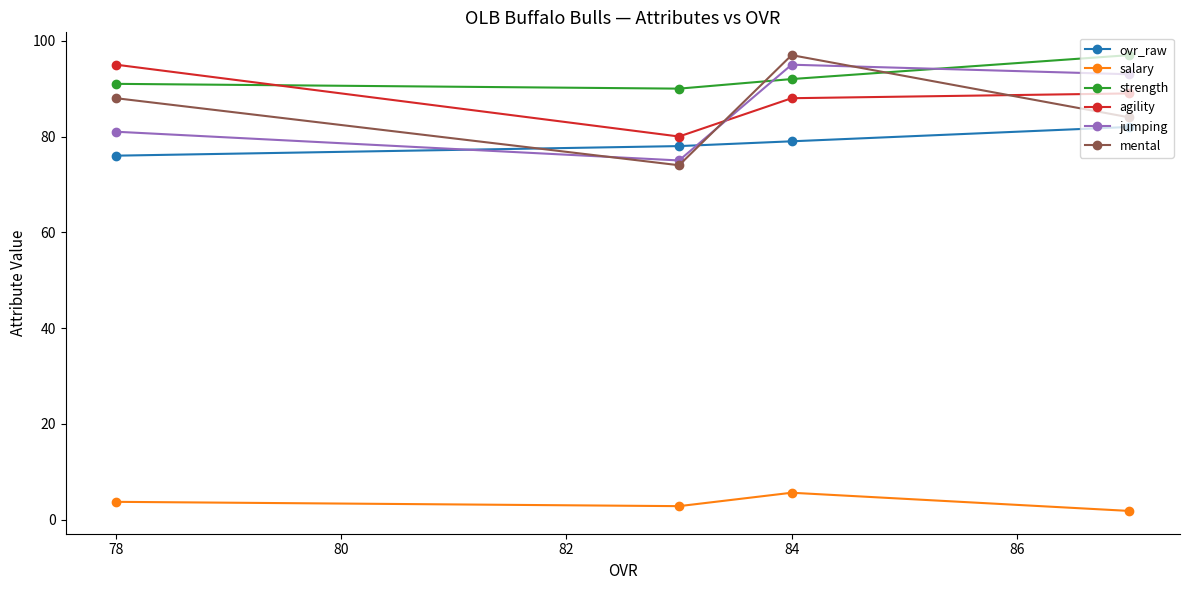

What is the maximum value for mental?

97.0